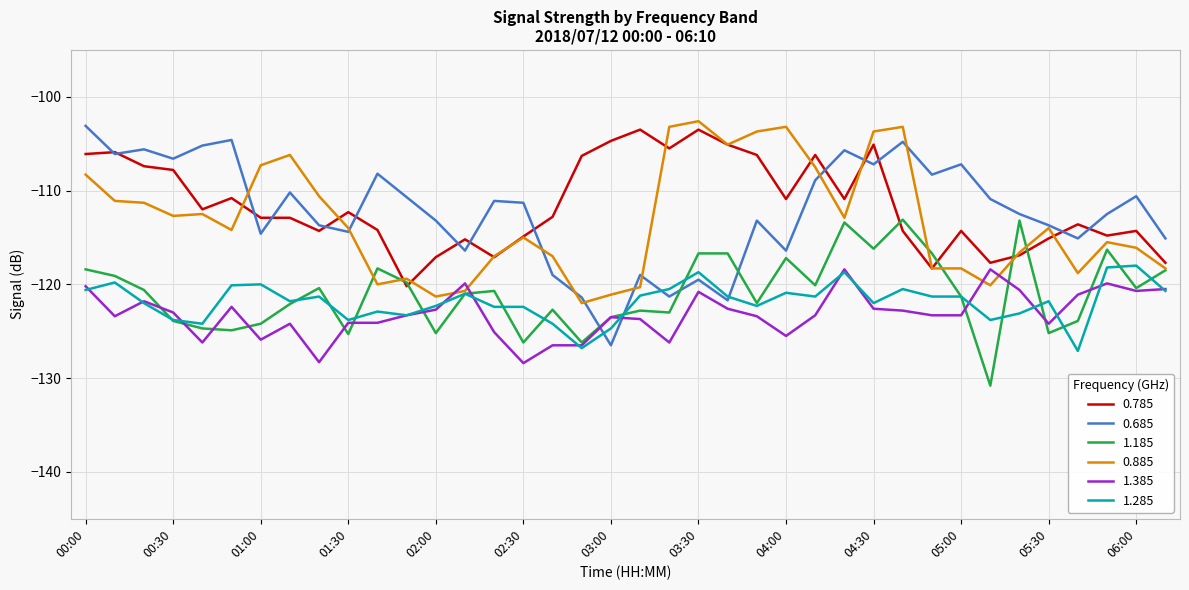

True or false: 1.285 and 0.785 intersect in this chart.

False